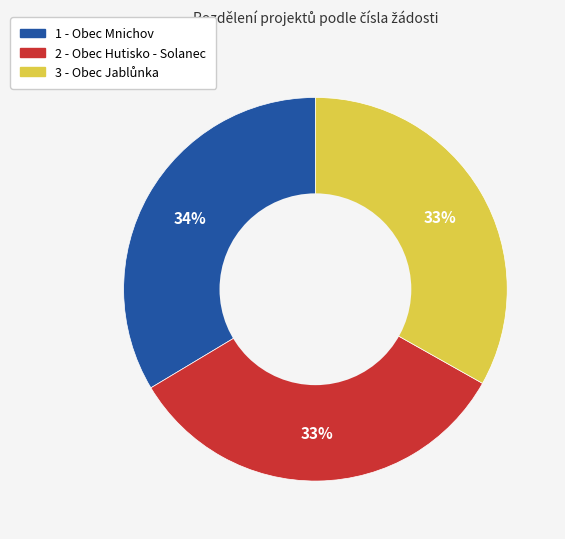

Is there any slice that represents more than half of the pie?

No